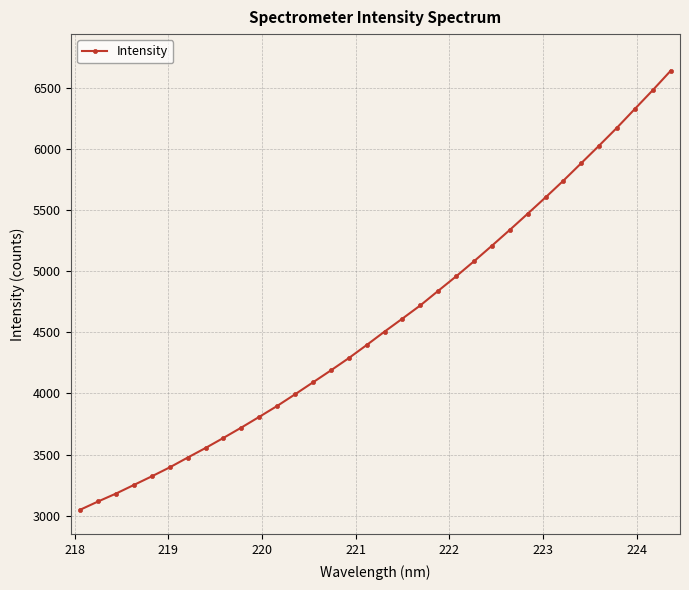

How many lines are shown in the chart?

1